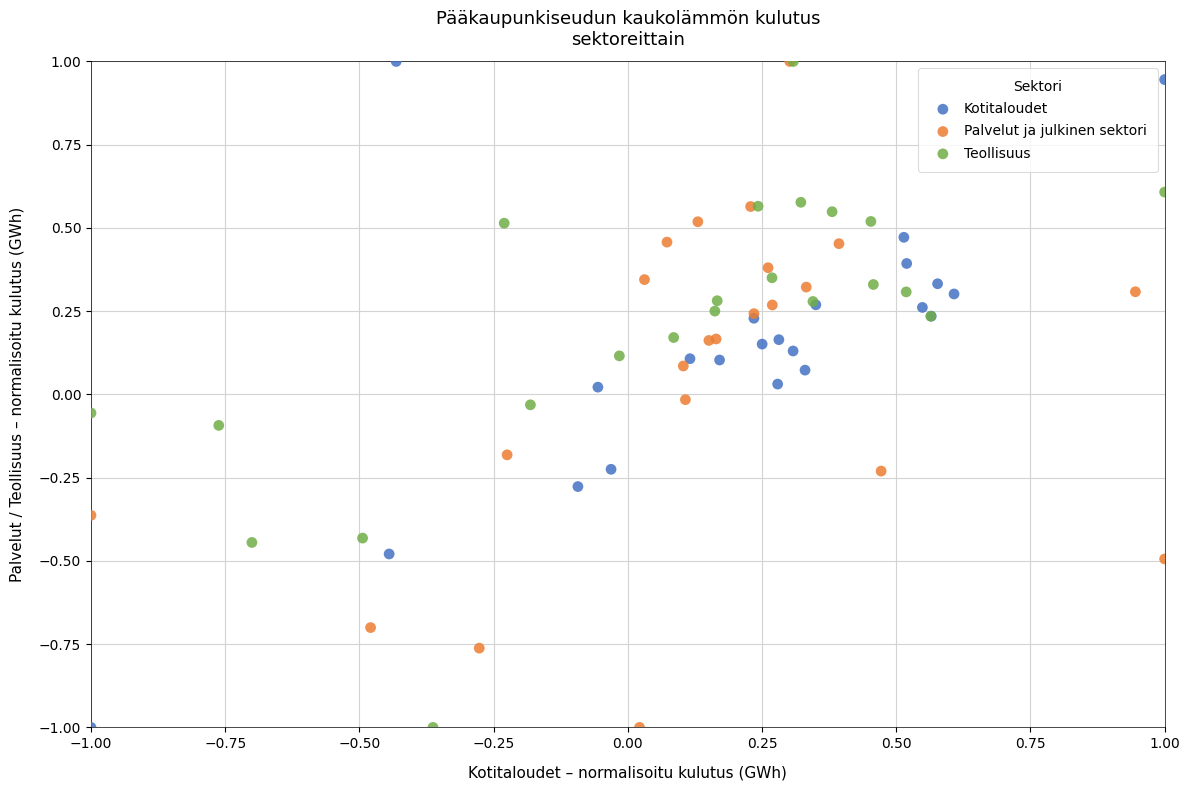

What are all the series names shown in the legend?

Kotitaloudet, Palvelut ja julkinen sektori, Teollisuus